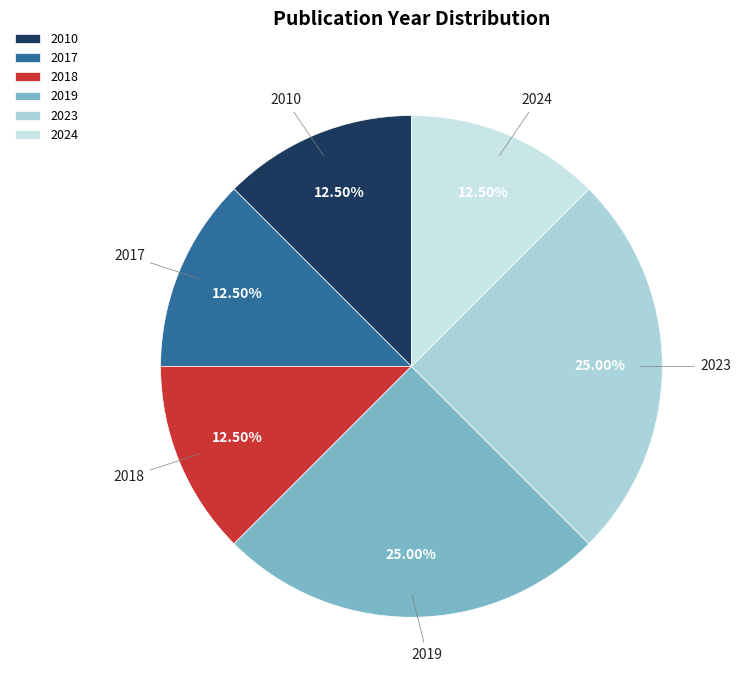

Approximately how many times larger is the value at 2023 compared to 2017?

2.0